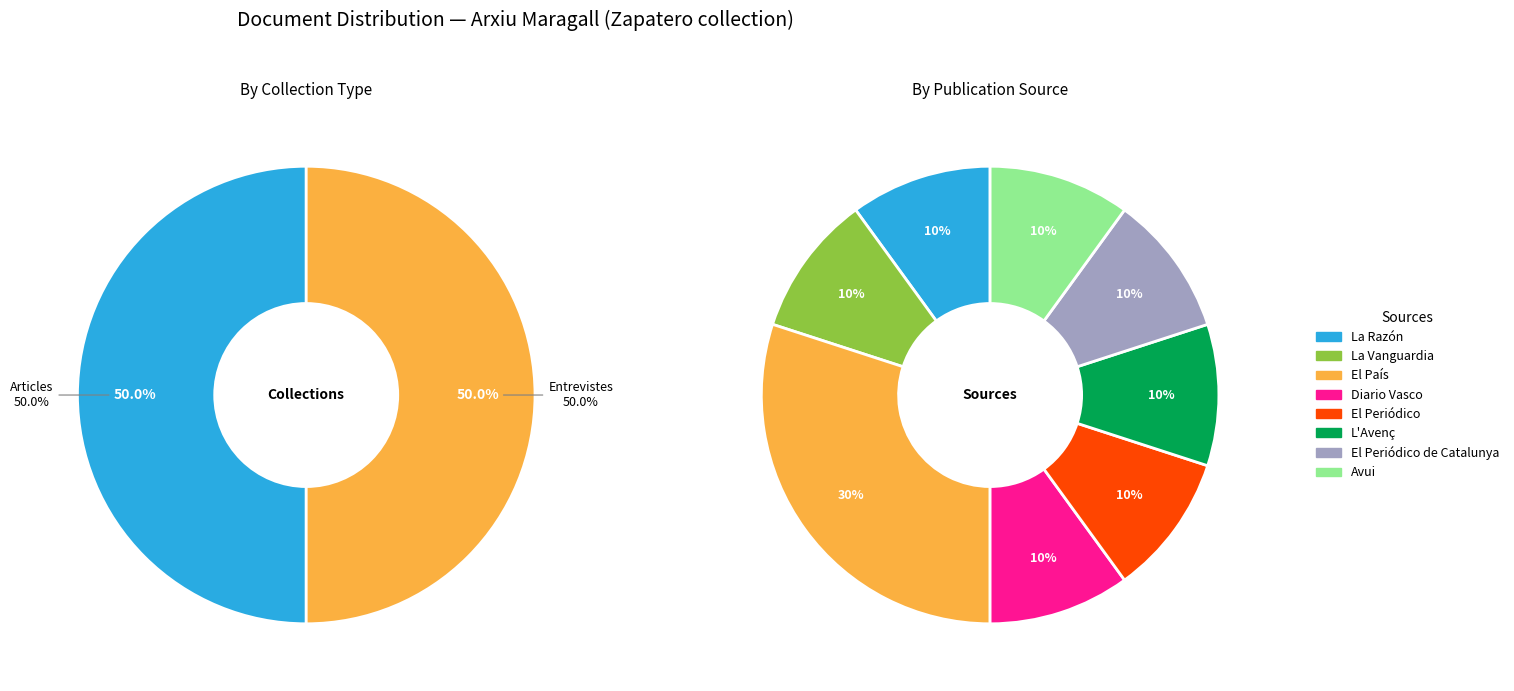

At 4, list the series in order from smallest to largest.

Article, Entrevista